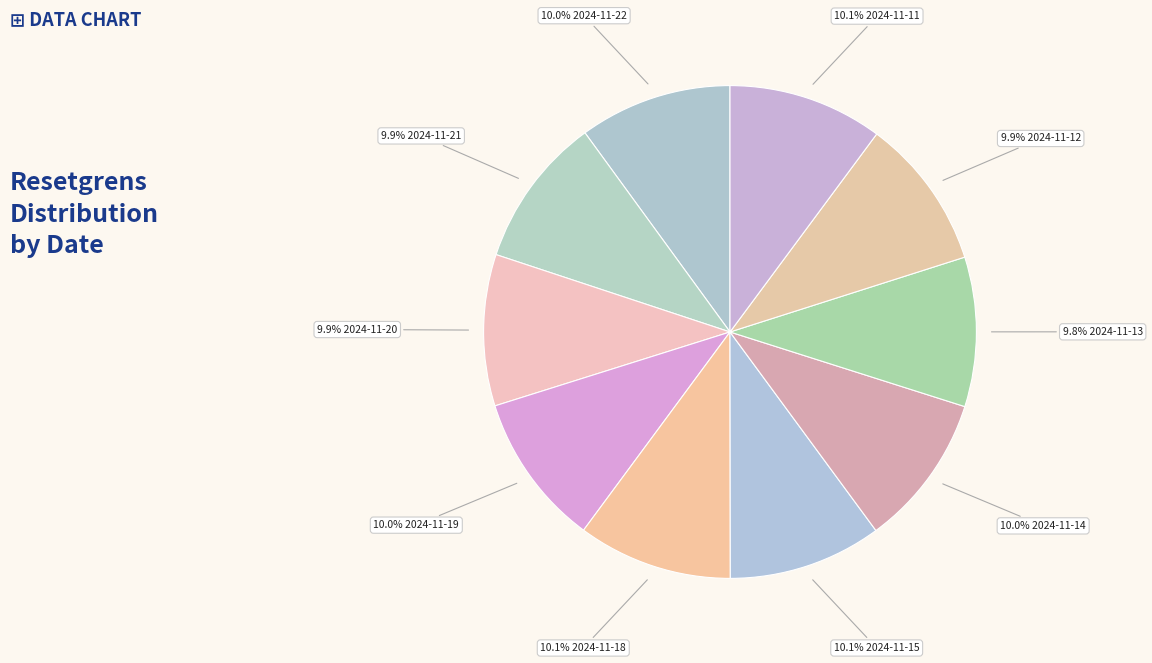

How many segments does this pie chart have?

10